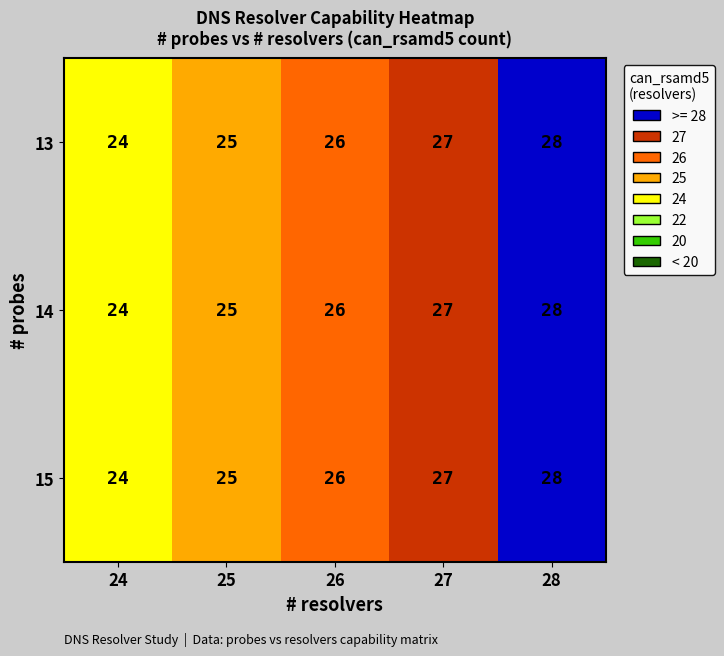

At which label is 13 closest to 26?

26